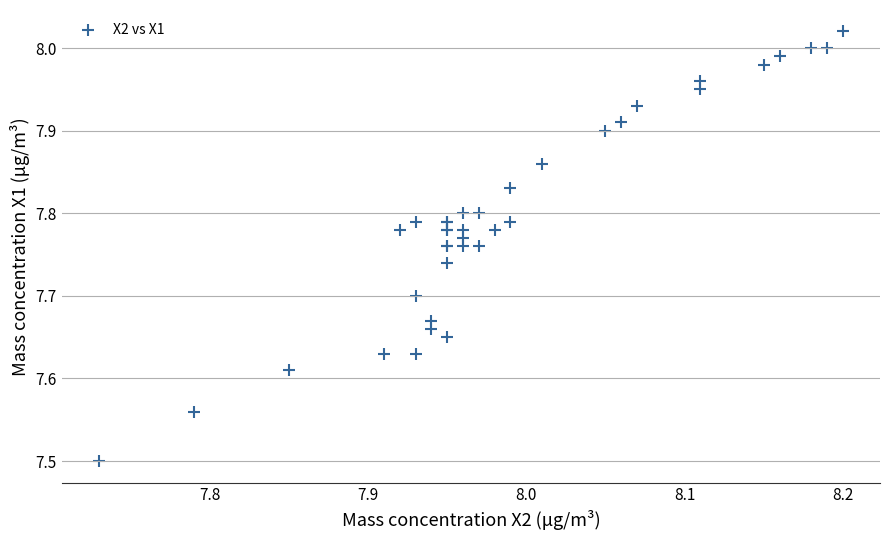

What Y value in the scatter plot is closest to 7?

7.5